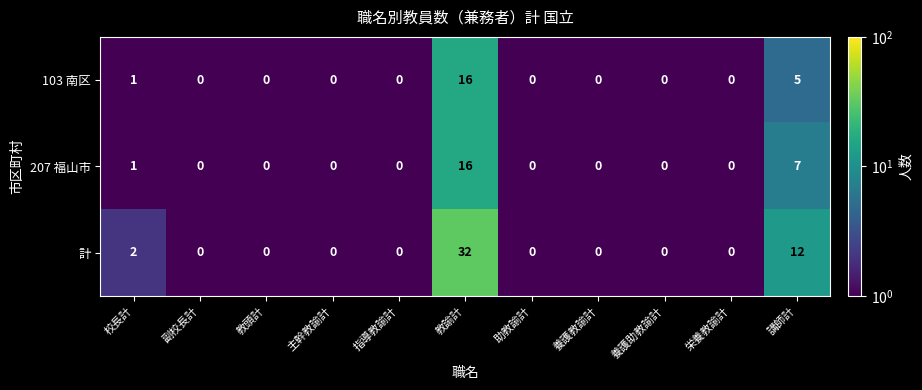

At which label does 207 福山市 reach its peak?

教諭計